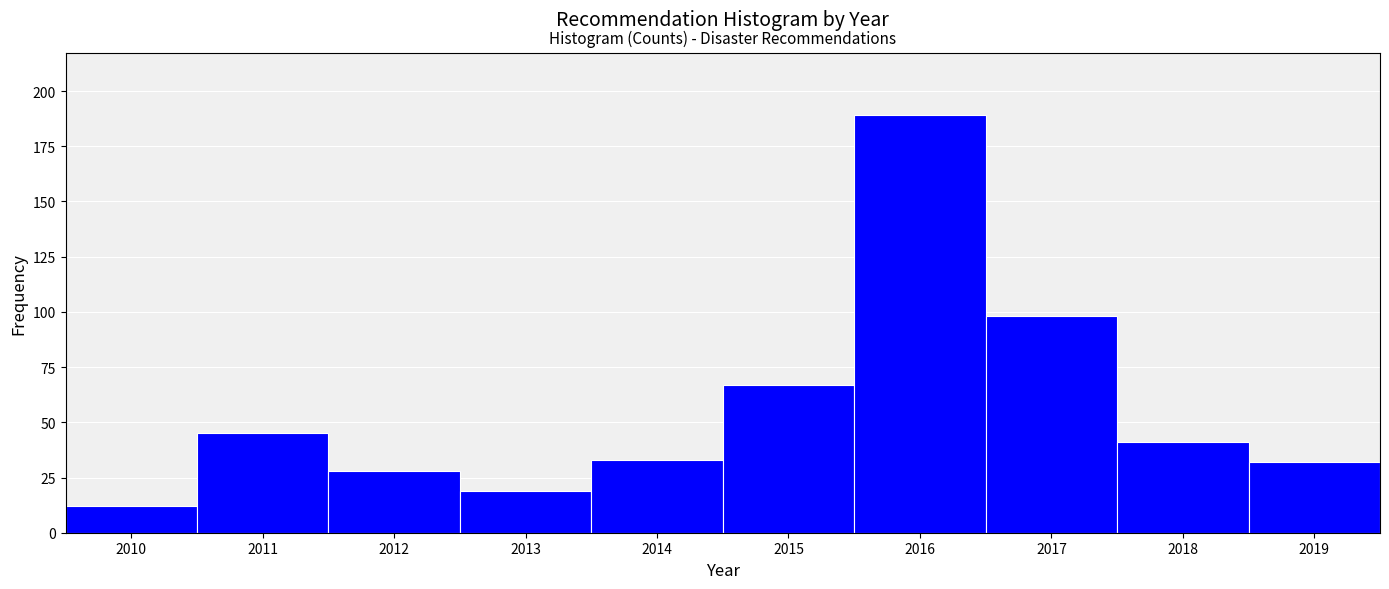

Reading left to right, list every bar in this chart as the range it spans on the x-axis followed by its height. The values are not printed on the chart, so give them approximately, as read against the axis.

2009.5 to 2010.5: 10
2010.5 to 2011.5: 45
2011.5 to 2012.5: 30
2012.5 to 2013.5: 20
2013.5 to 2014.5: 35
2014.5 to 2015.5: 65
2015.5 to 2016.5: 190
2016.5 to 2017.5: 100
2017.5 to 2018.5: 40
2018.5 to 2019.5: 30